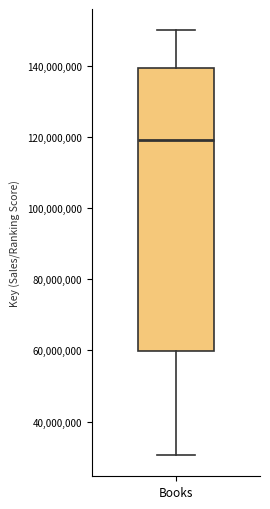

Transcribe this box plot: give where the median line is, the range the box spans, and where the two whiskers end, as read against the y-axis. The values are not printed on the chart, so give them approximately, as read against the axis.

median 120000000, box 60000000 to 140000000, whiskers 30000000 to 150000000